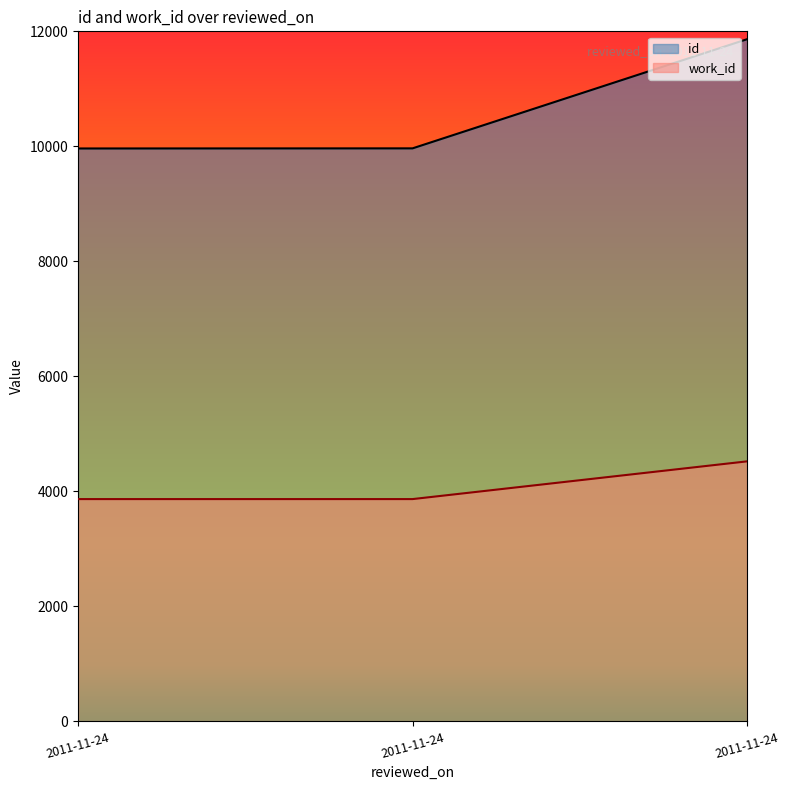

Which series has the widest spread of values?

id